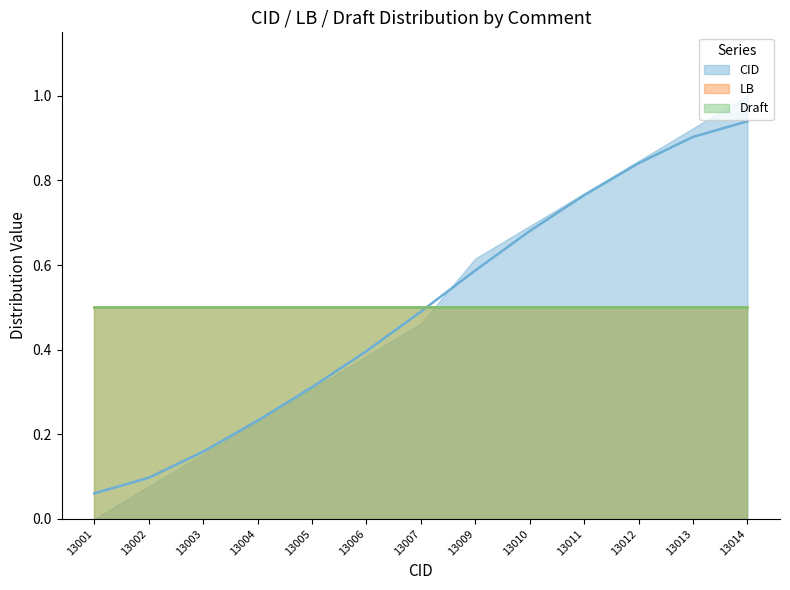

Is the value of LB_curve at 13013 greater than the value of CID_curve at 13012?

No